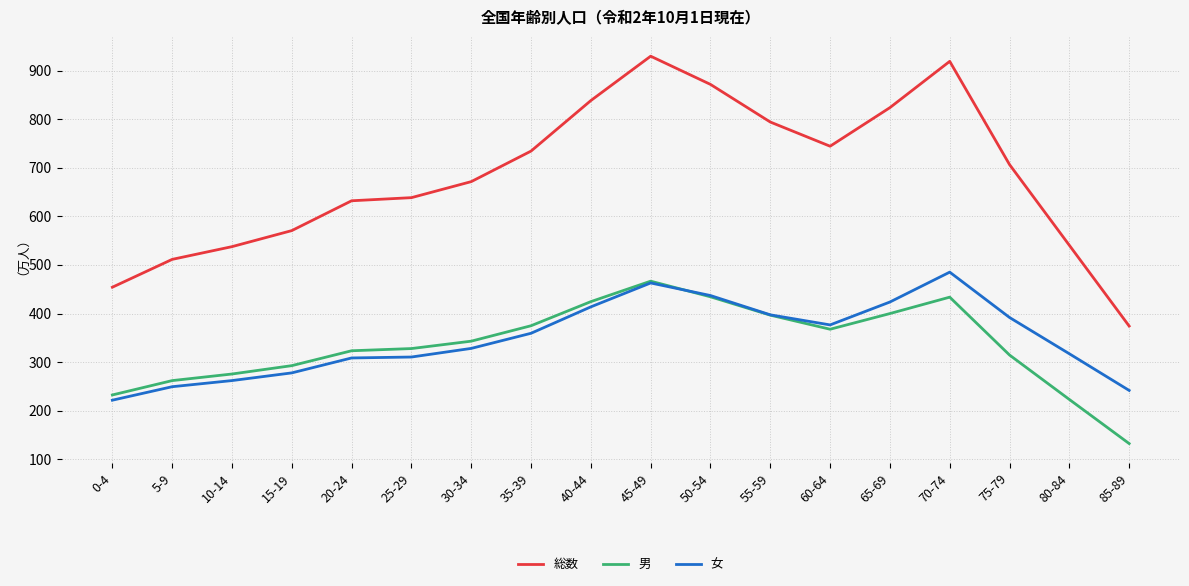

What are all the series names shown in the legend?

総数, 男, 女